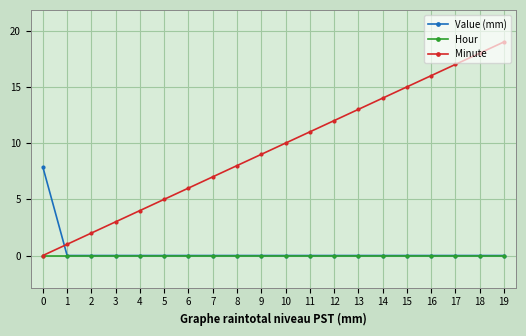

How many distinct data groups are displayed?

3